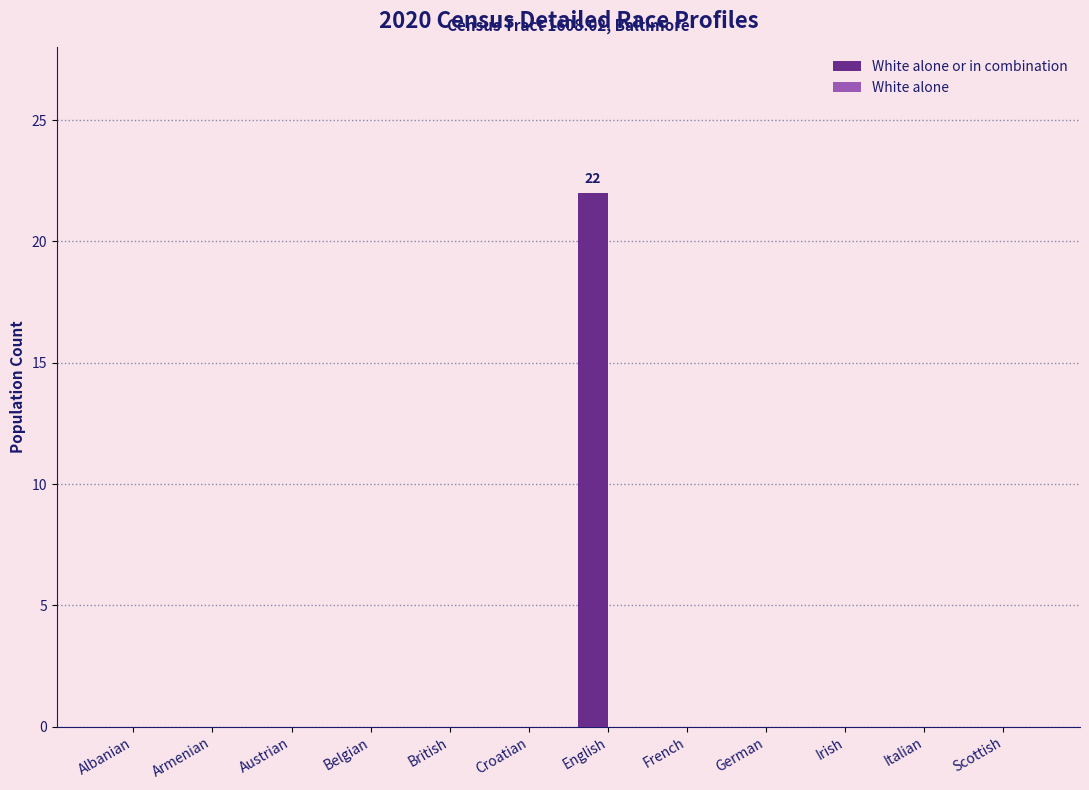

What is the change in value from Belgian to English?

+22